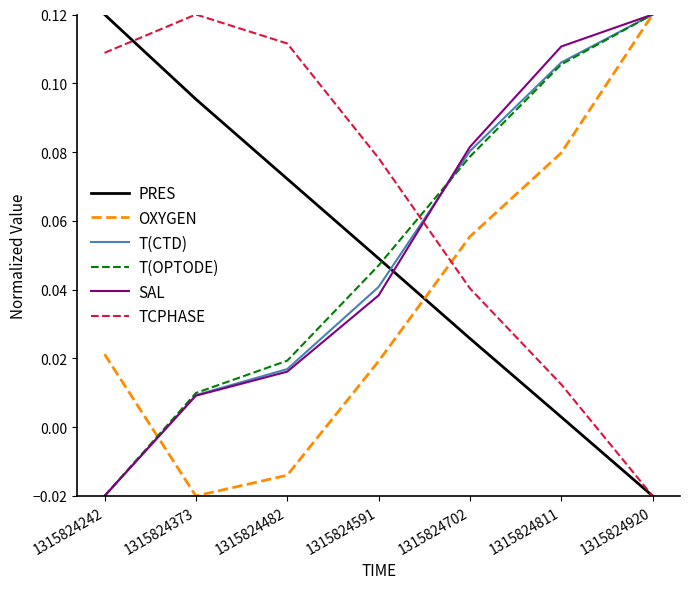

How many lines are shown in the chart?

6